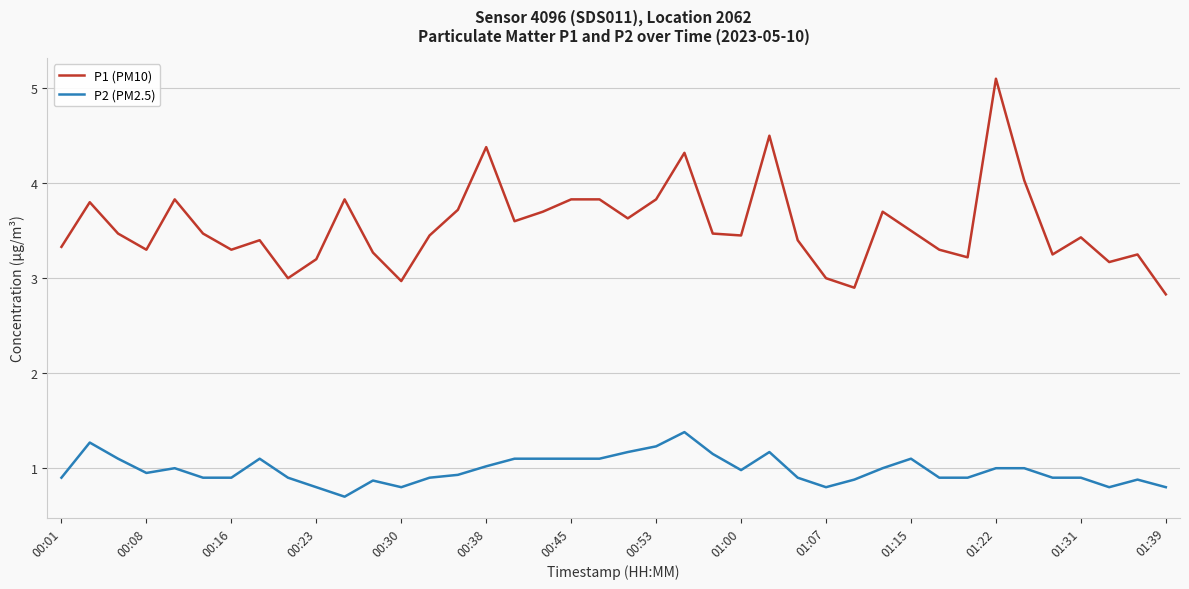

What is the maximum value for P2 (PM2.5)?

1.4